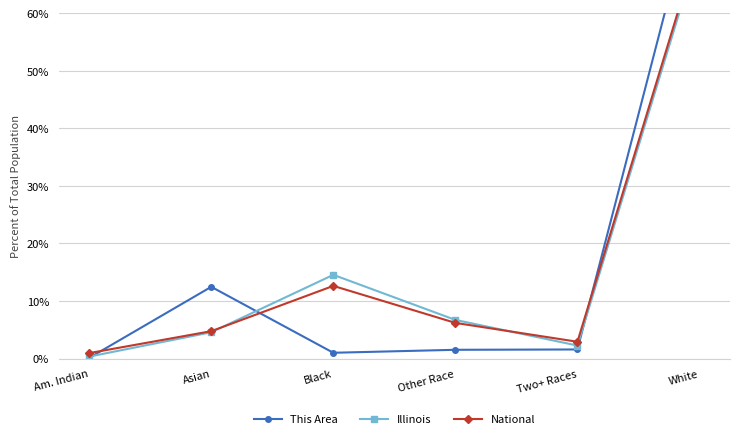

How many interior local valleys does the Illinois series have?

1